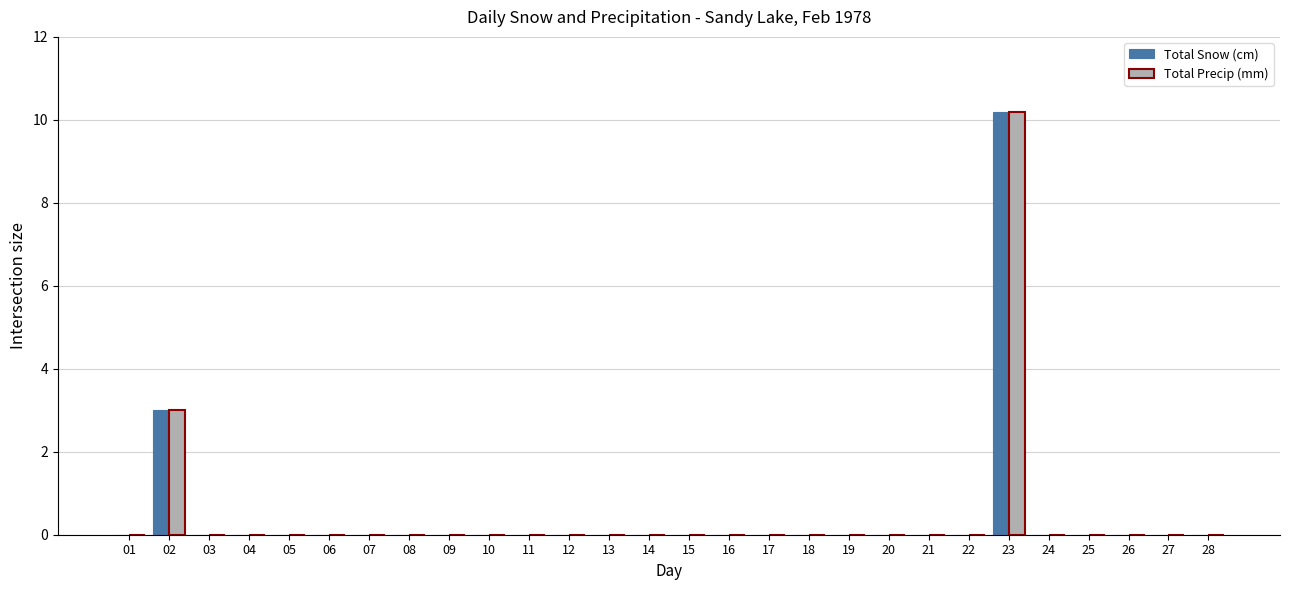

What is the total value across all series at 23?

20.4